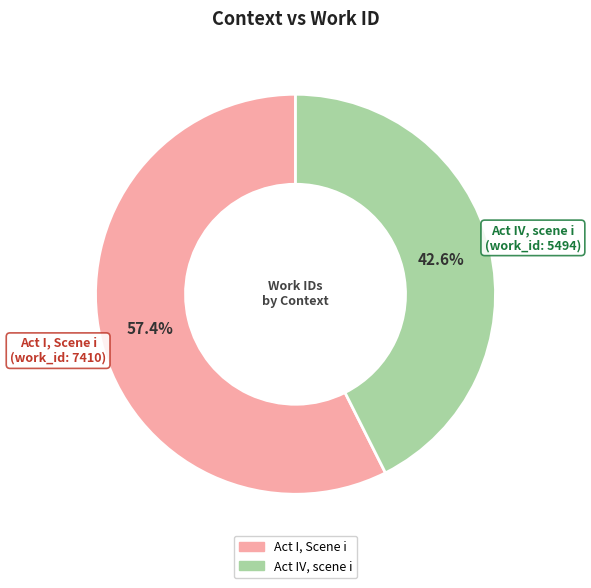

To the nearest percent, what is the combined percentage of Act I, Scene i and Act IV, scene i?

100%